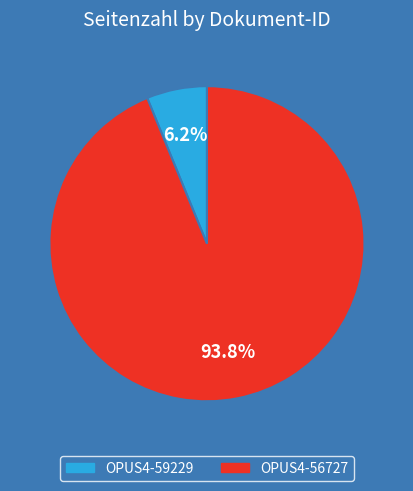

Do OPUS4-56727 and OPUS4-59229 together represent more than half of the pie?

Yes